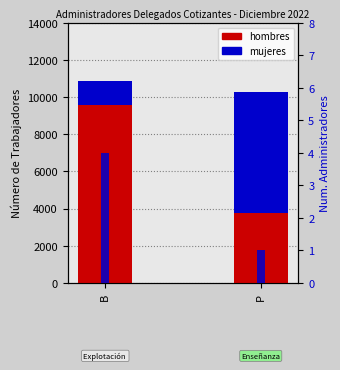

Is it true that hombres equals 9584 at B?

True